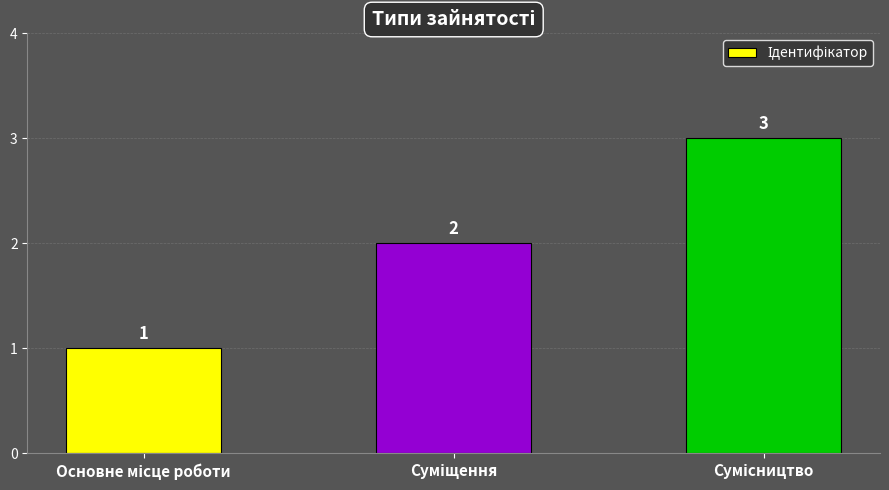

What is the value of the 2nd bar from the left?

2